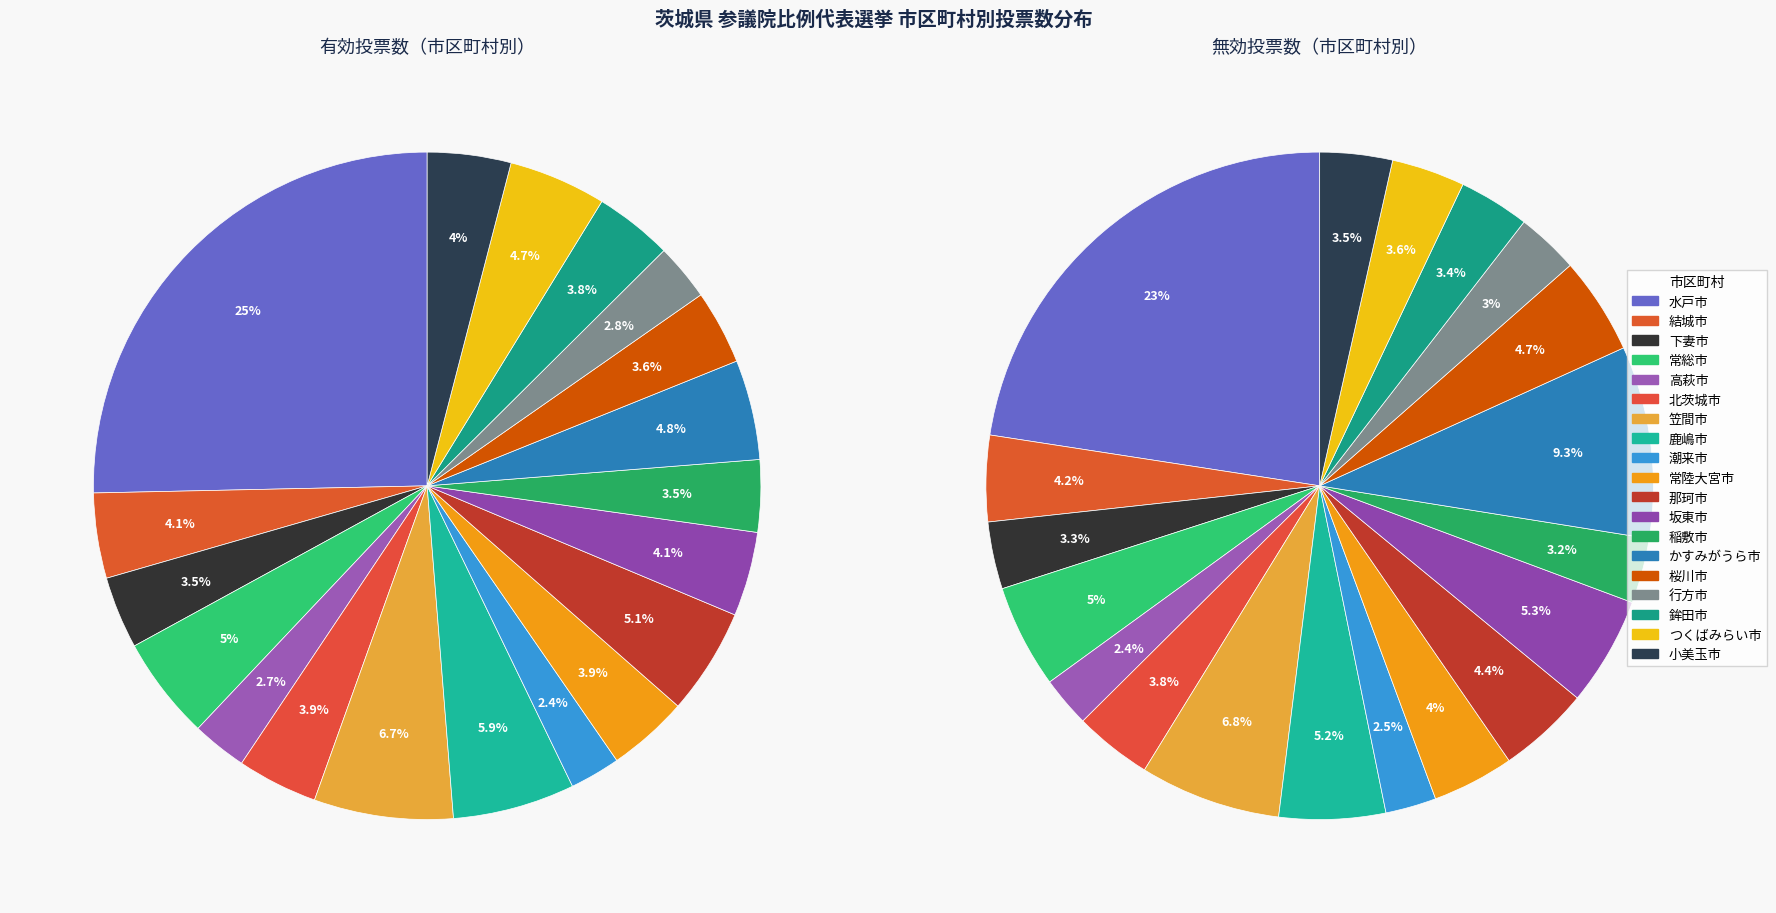

Is there any slice that represents more than half of the pie?

No